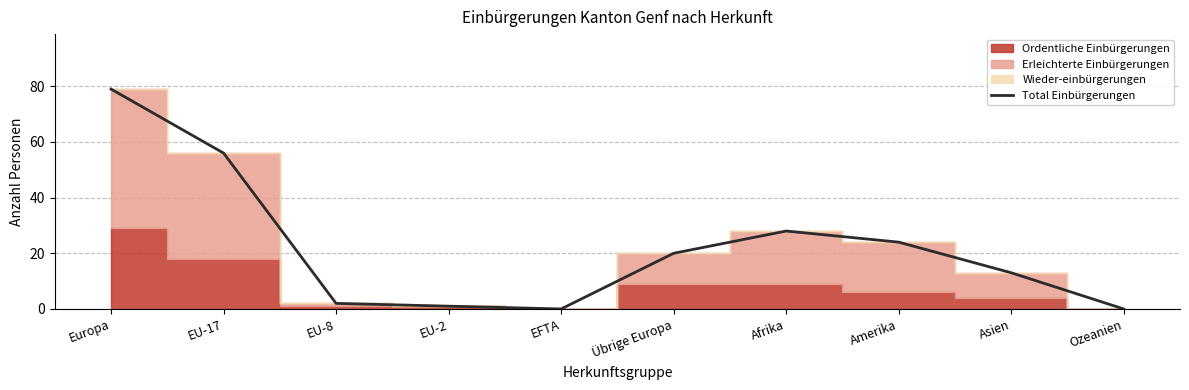

Count the number of values greater than 20.

4